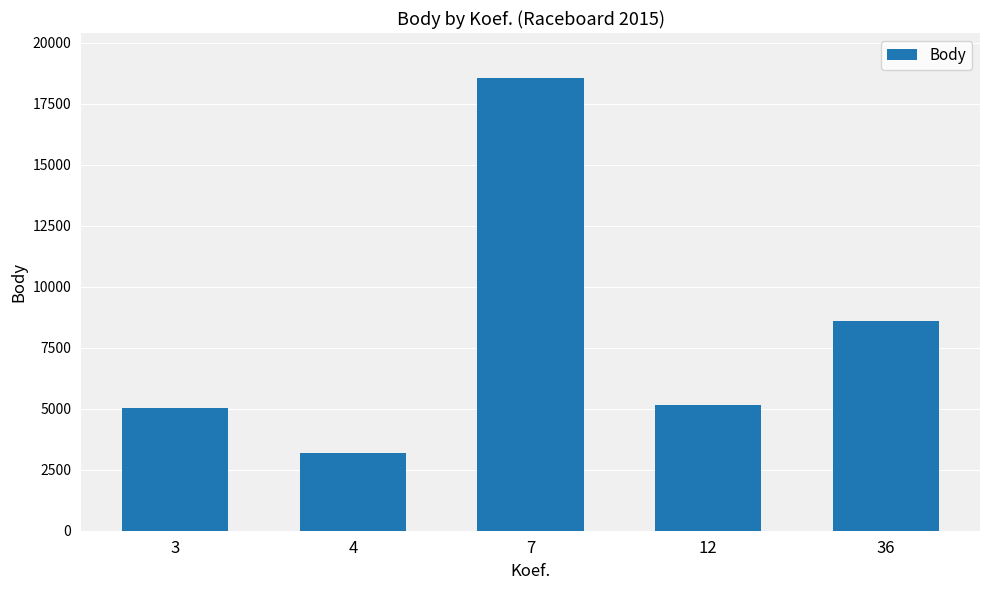

Where does the data first go above 5140?

7